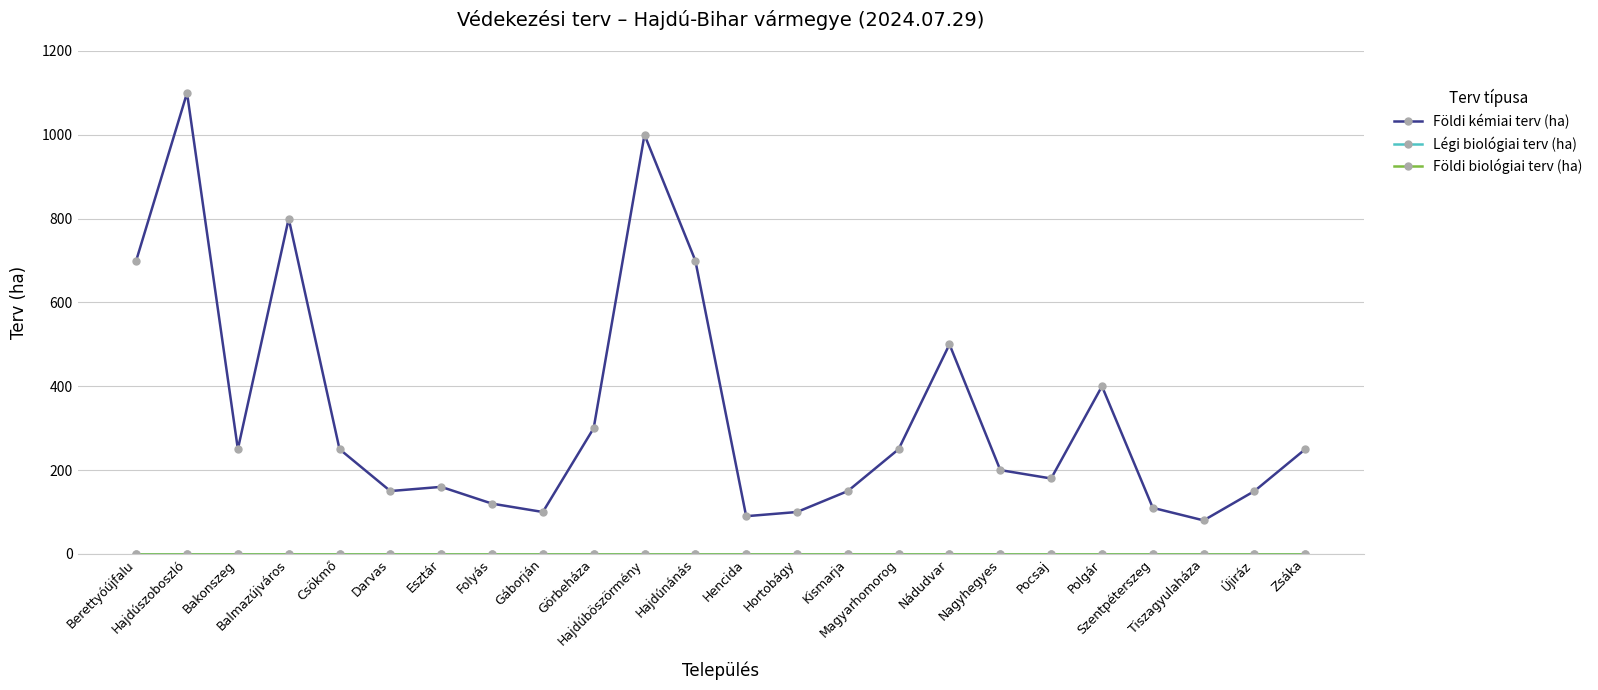

What is the label of the 18th point from the right?

Esztár